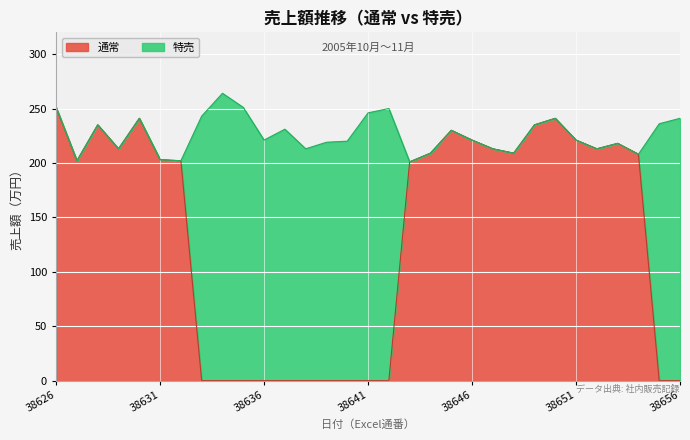

Which label corresponds to the largest value in the chart?

38626